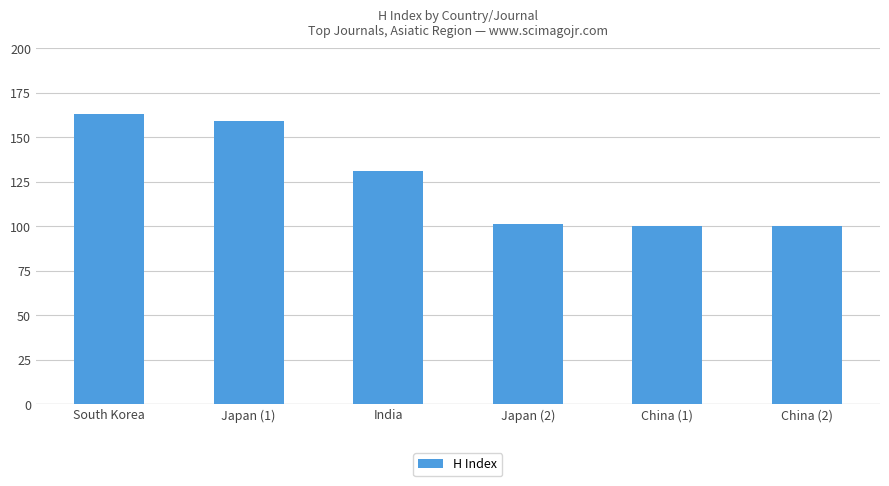

Are the bars horizontal?

No